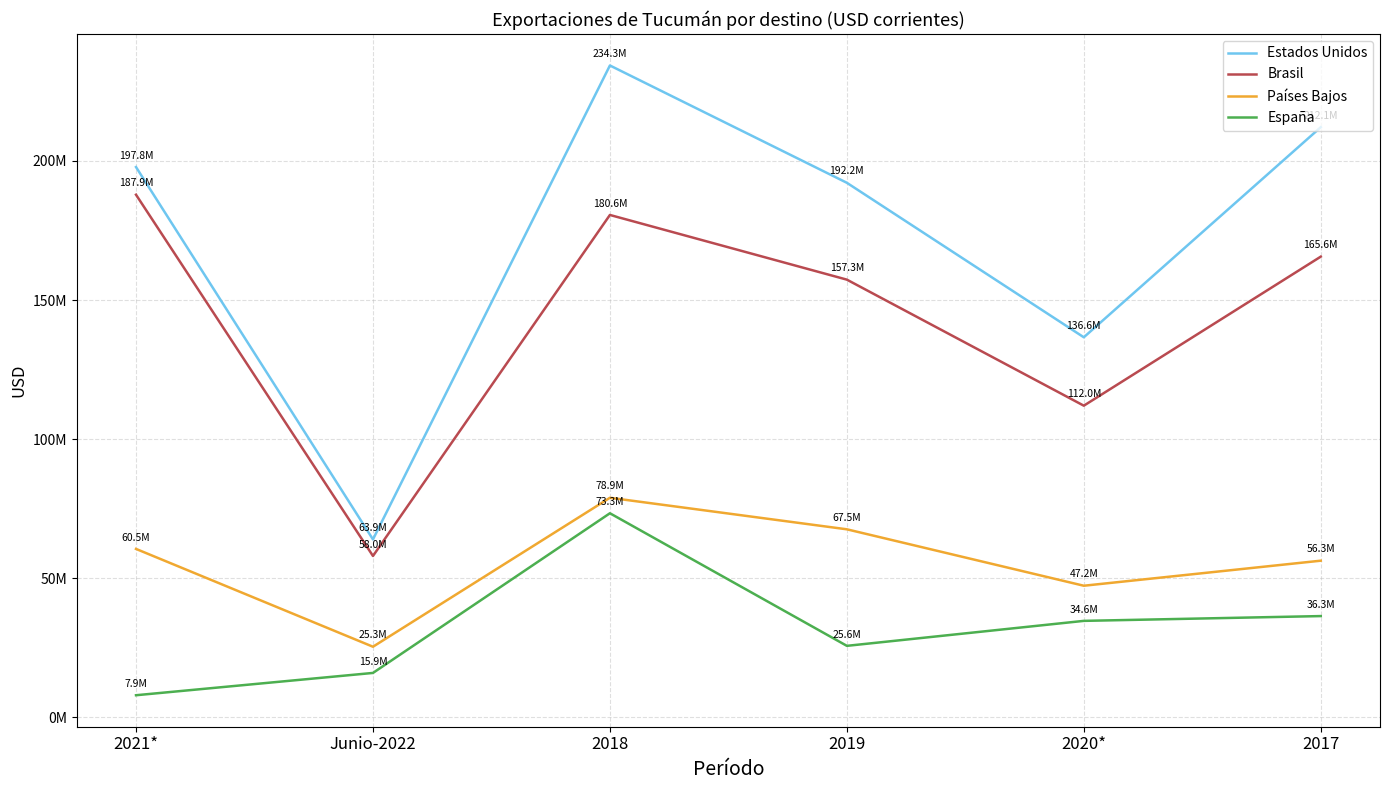

At 2021*, list the series in order from smallest to largest.

España, Países Bajos, Brasil, Estados Unidos